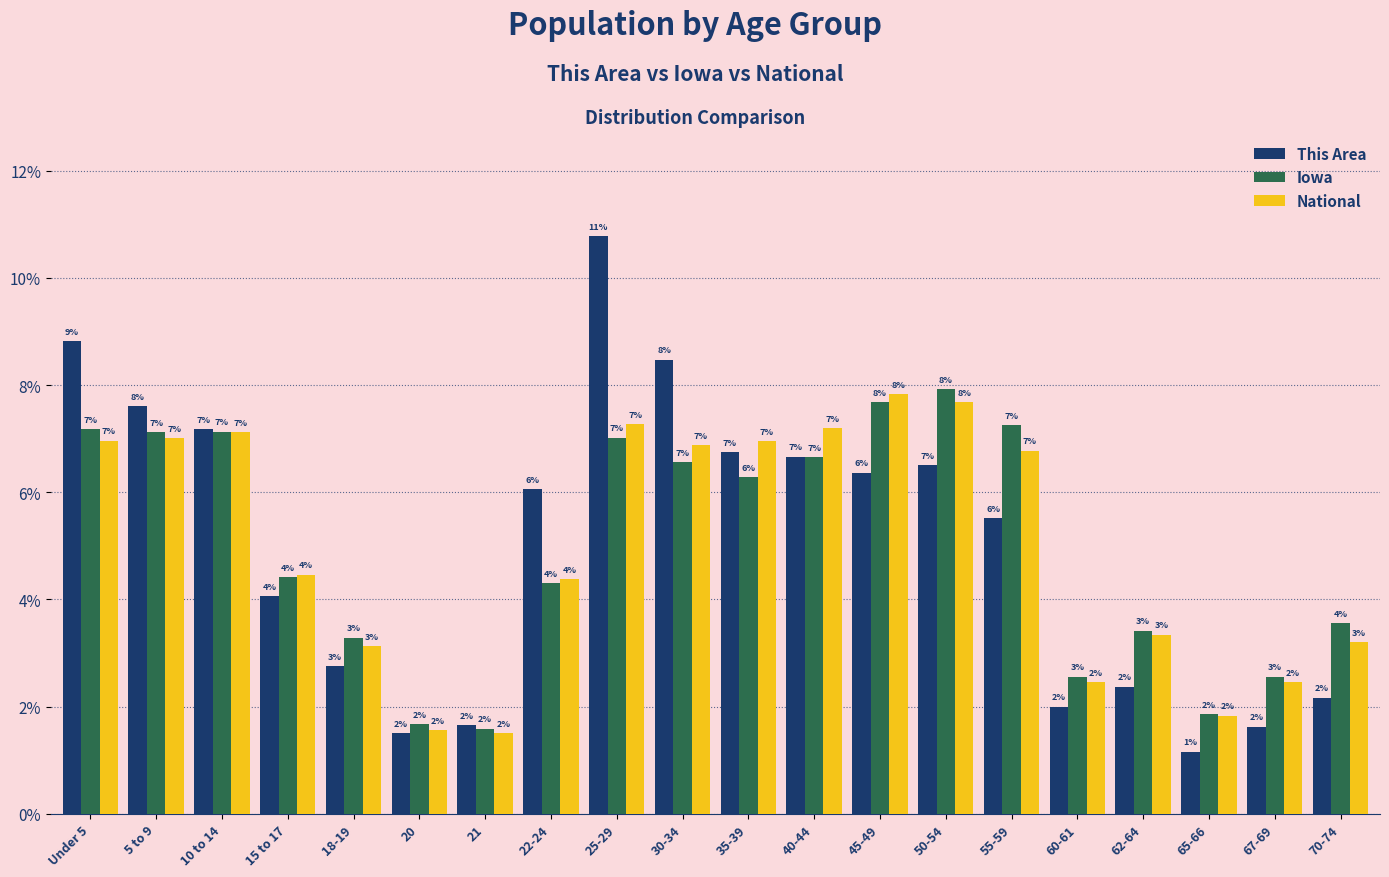

True or false: This Area has a value of 6.2 at 25-29.

False